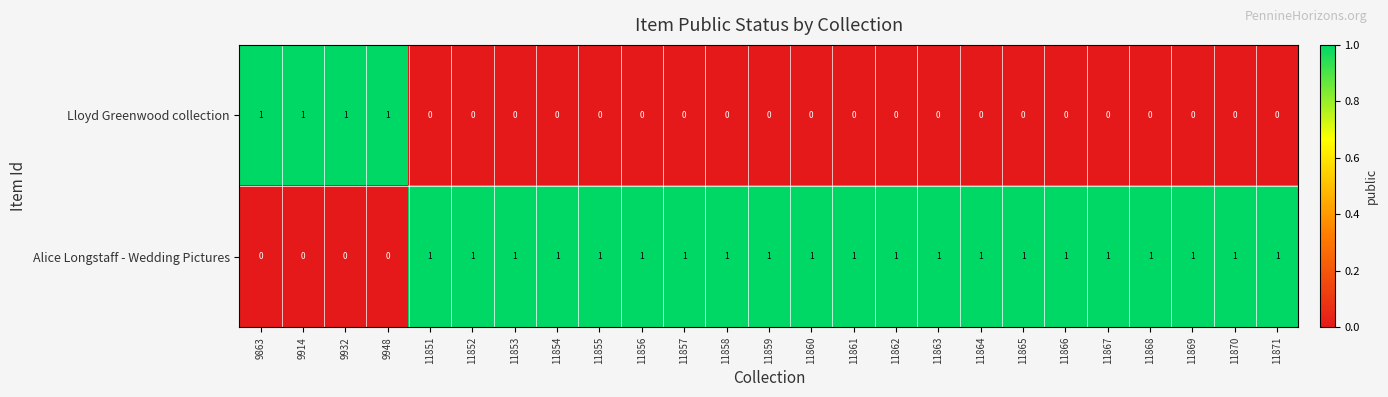

The value of Lloyd Greenwood collection at 11870 is 0. True or false?

True